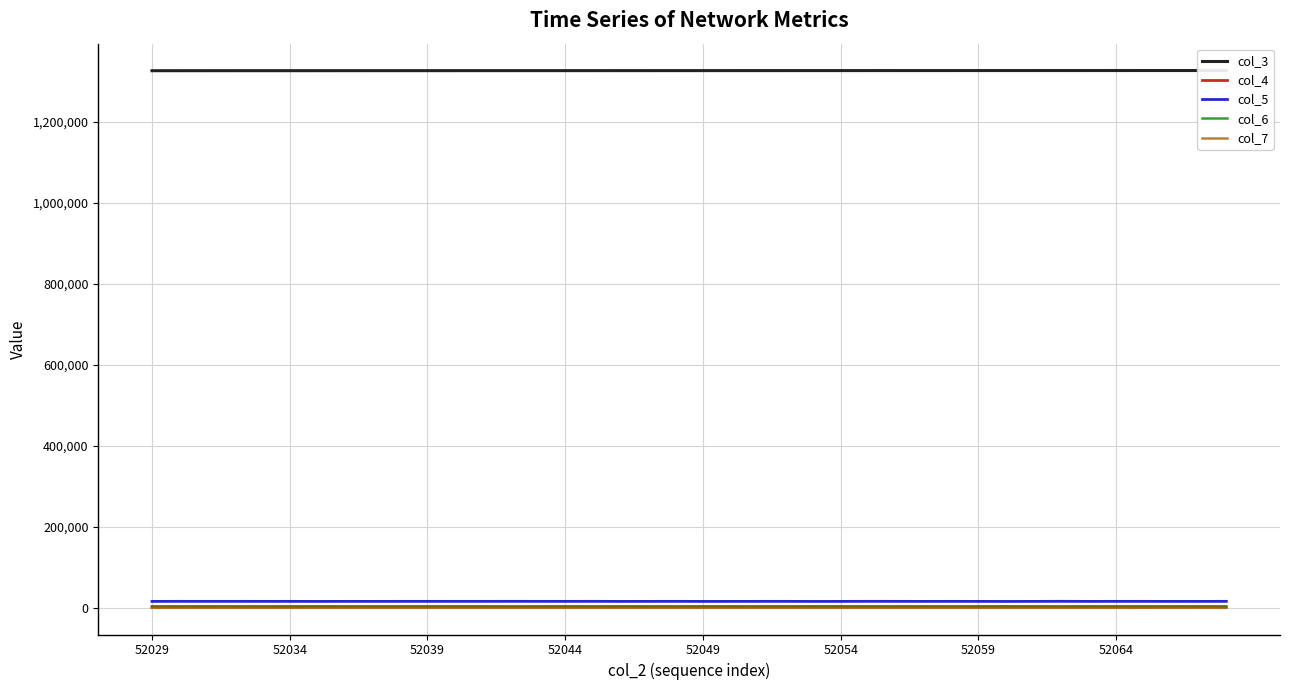

Is it true that col_6 equals 3425 at 32?

True